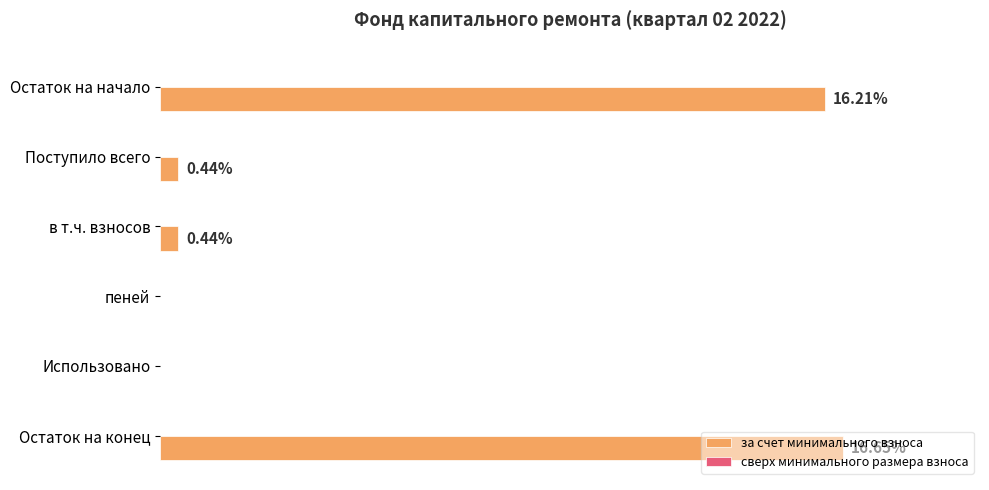

Which category has the highest value across all series?

Остаток на конец